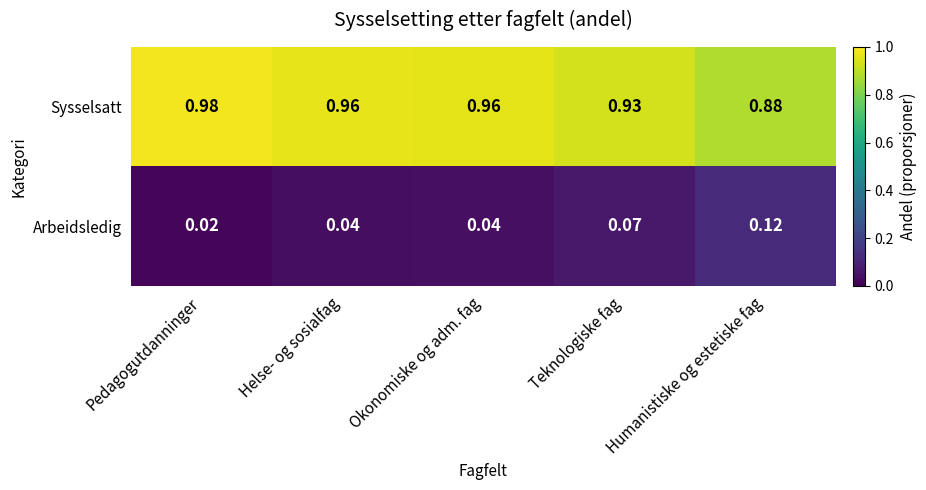

List the series in order of their overall mean, highest first.

Sysselsatt, Arbeidsledig